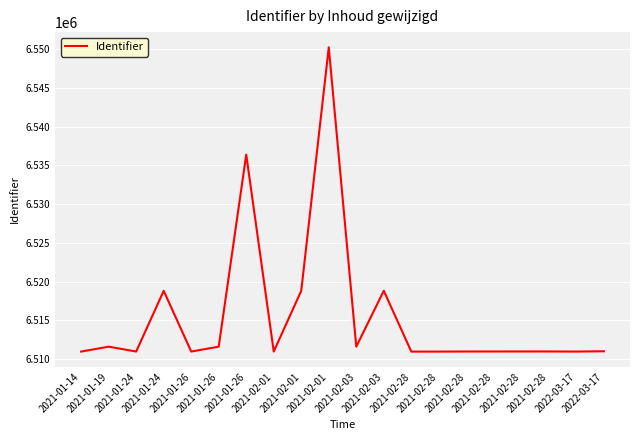

How many lines are shown in the chart?

1